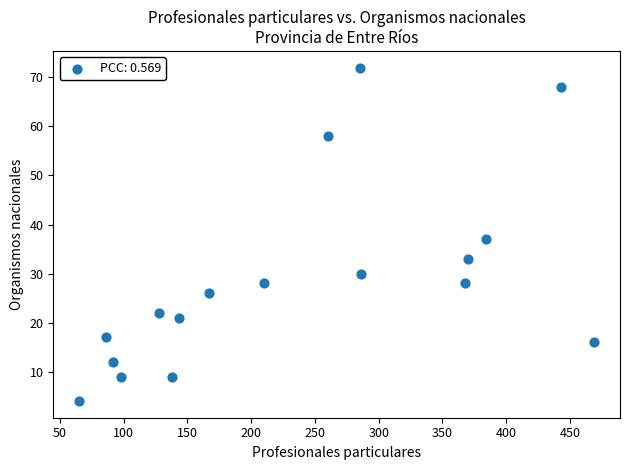

What is the range of Y values (max minus min)?

68